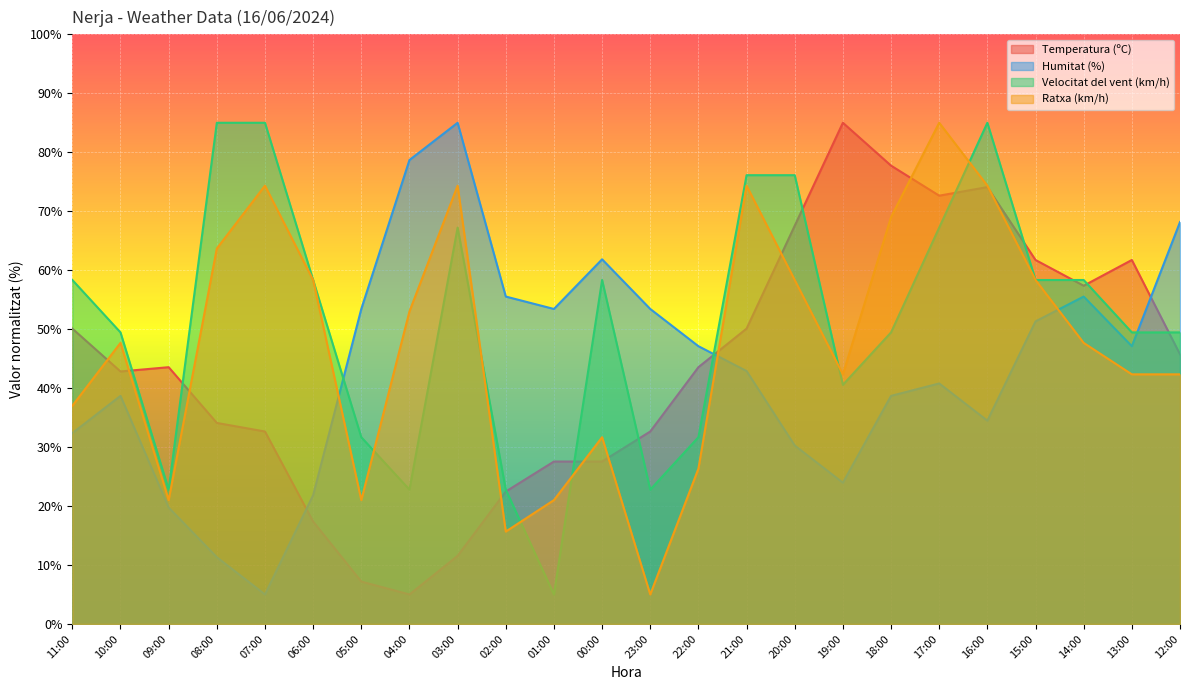

Which series has the largest total across all categories?

Velocitat del vent (km/h)